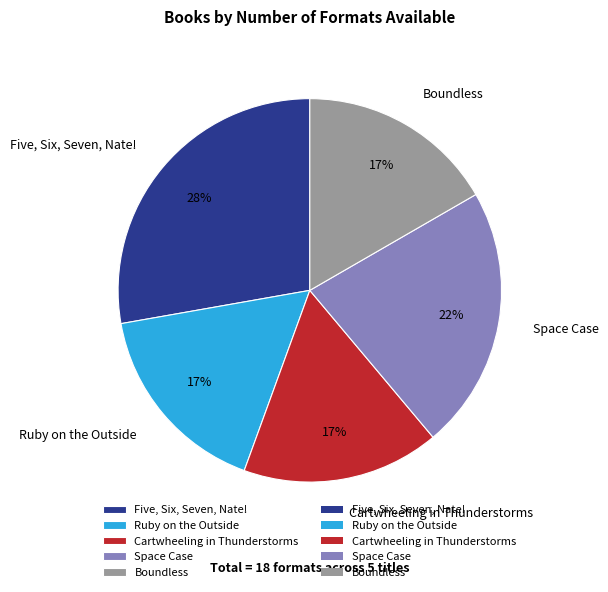

Does any single category account for the majority?

No